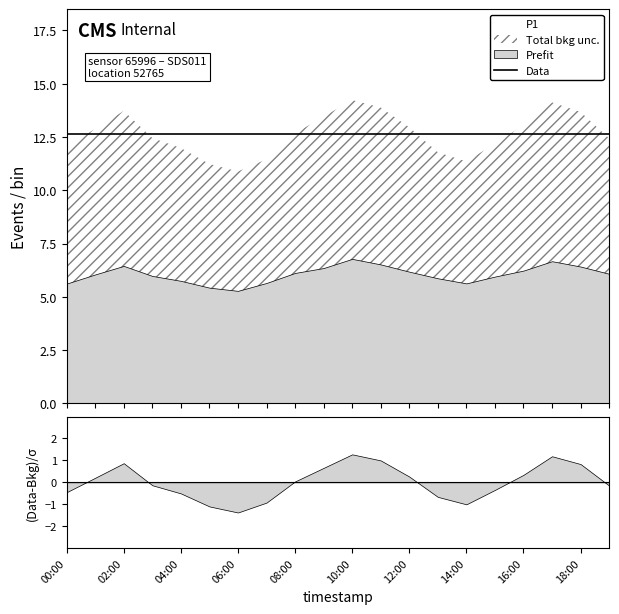

Does the chart display data point markers on the line(s)?

No